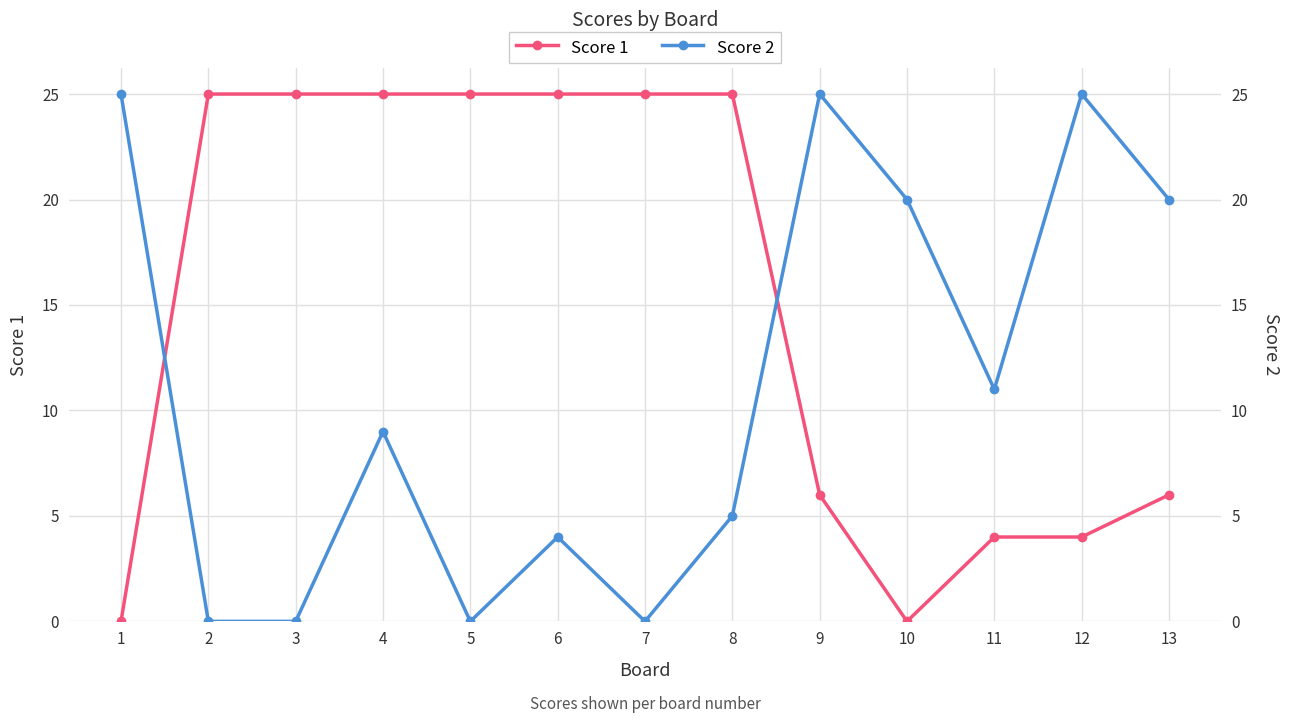

At 5, list the series in order from smallest to largest.

Score 2, Score 1